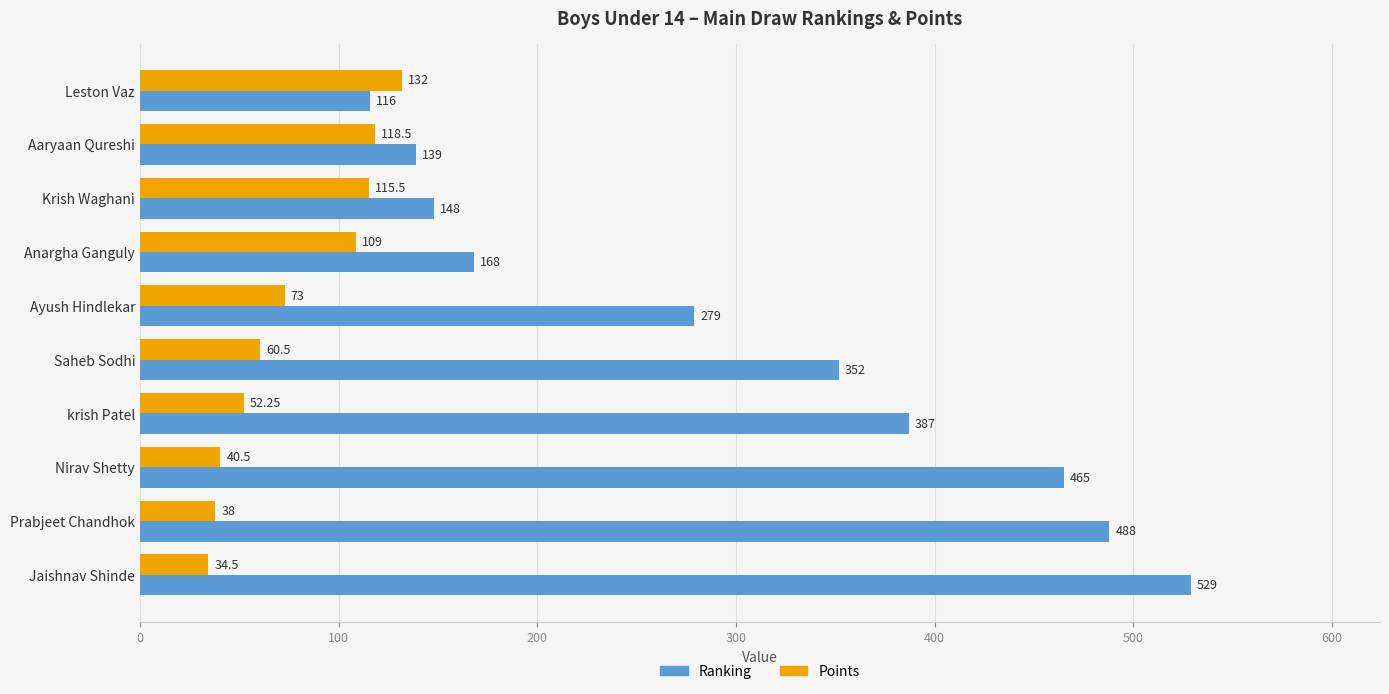

At which label does Ranking reach its peak?

Jaishnav Shinde